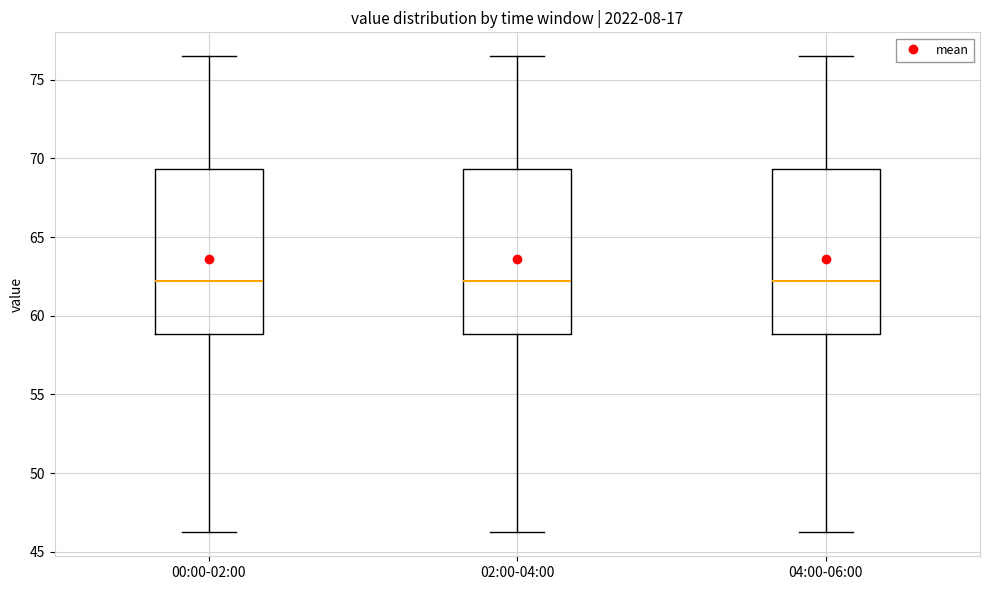

Reading left to right, read every box against the y-axis: the position of its median line, the range the box covers, and the ends of its whiskers. The values are not printed on the chart, so give them approximately, as read against the axis.

00:00-02:00: median 62.0, box 59.0 to 69.5, whiskers 46.0 to 76.5
02:00-04:00: median 62.0, box 59.0 to 69.5, whiskers 46.0 to 76.5
04:00-06:00: median 62.0, box 59.0 to 69.5, whiskers 46.0 to 76.5